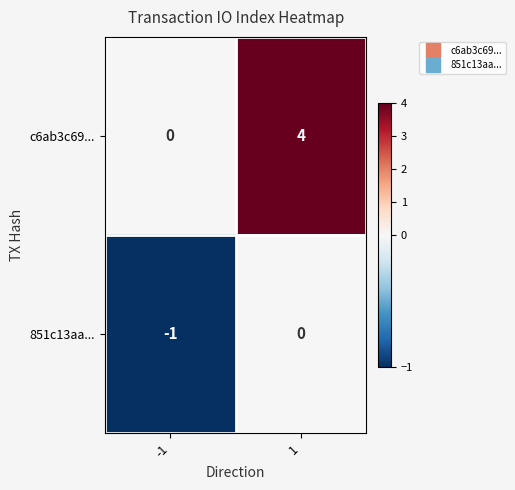

What is the difference between the c6ab3c69... values at -1 and 1?

4